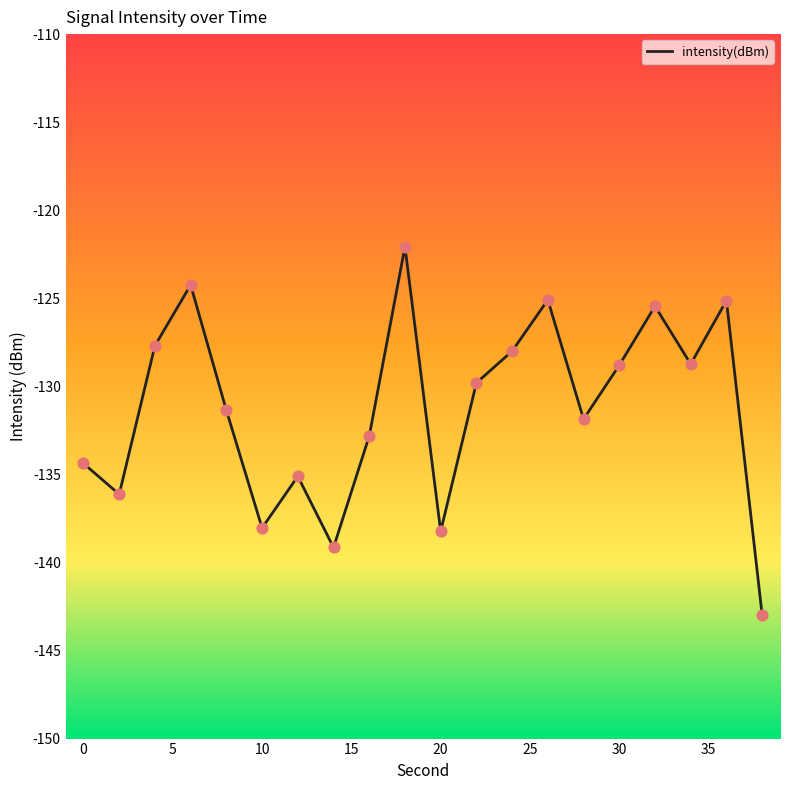

What is the difference between the maximum and minimum values?

20.9